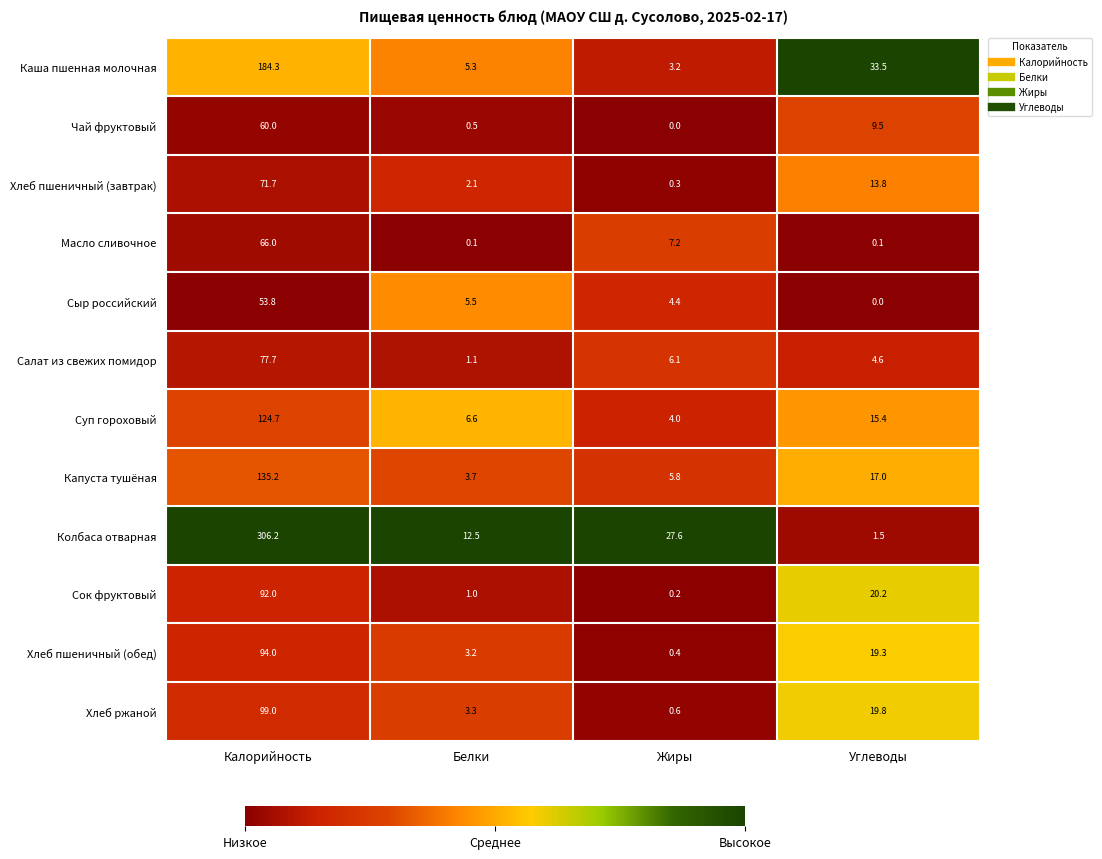

What is the sum of all Масло сливочное values?

73.4